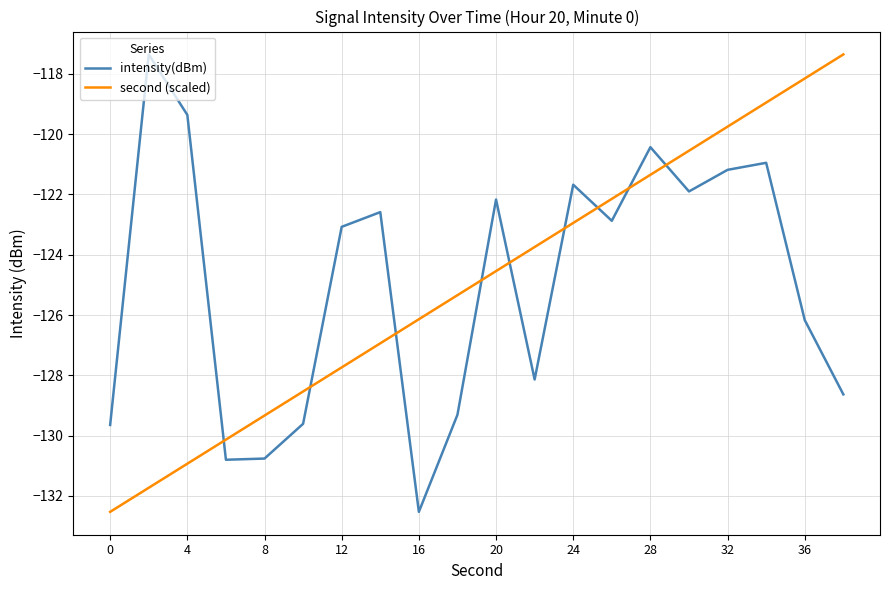

What is the difference between the maximum and minimum values in the intensity(dBm) series?

15.2